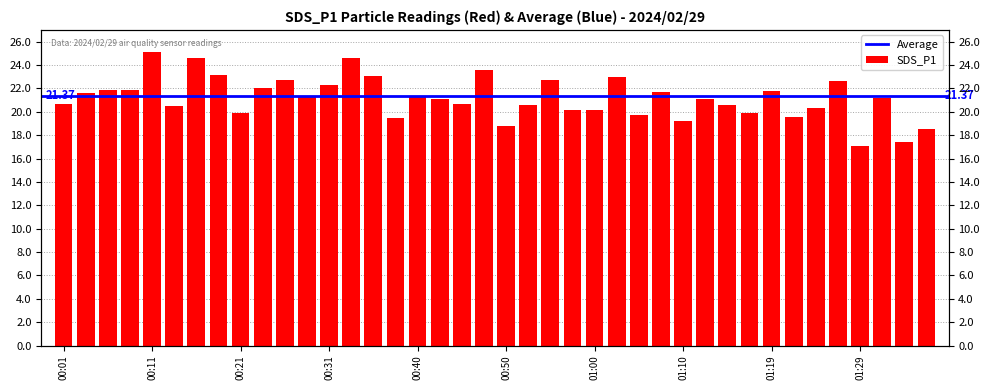

The value at 00:57 is 20.2. True or false?

True